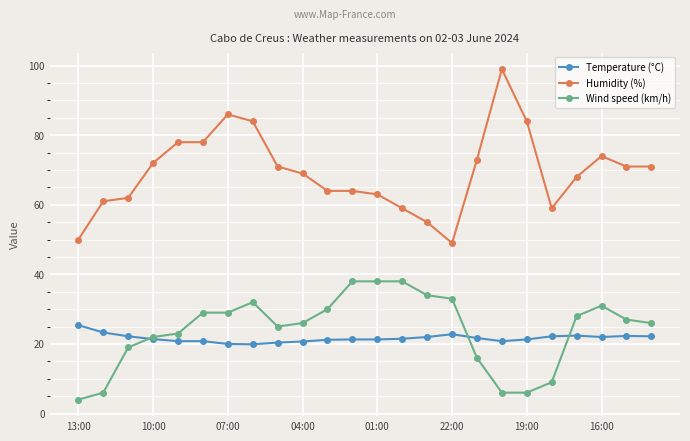

What is the value of the Temperature (°C) point at the 7th from the left?

20.0